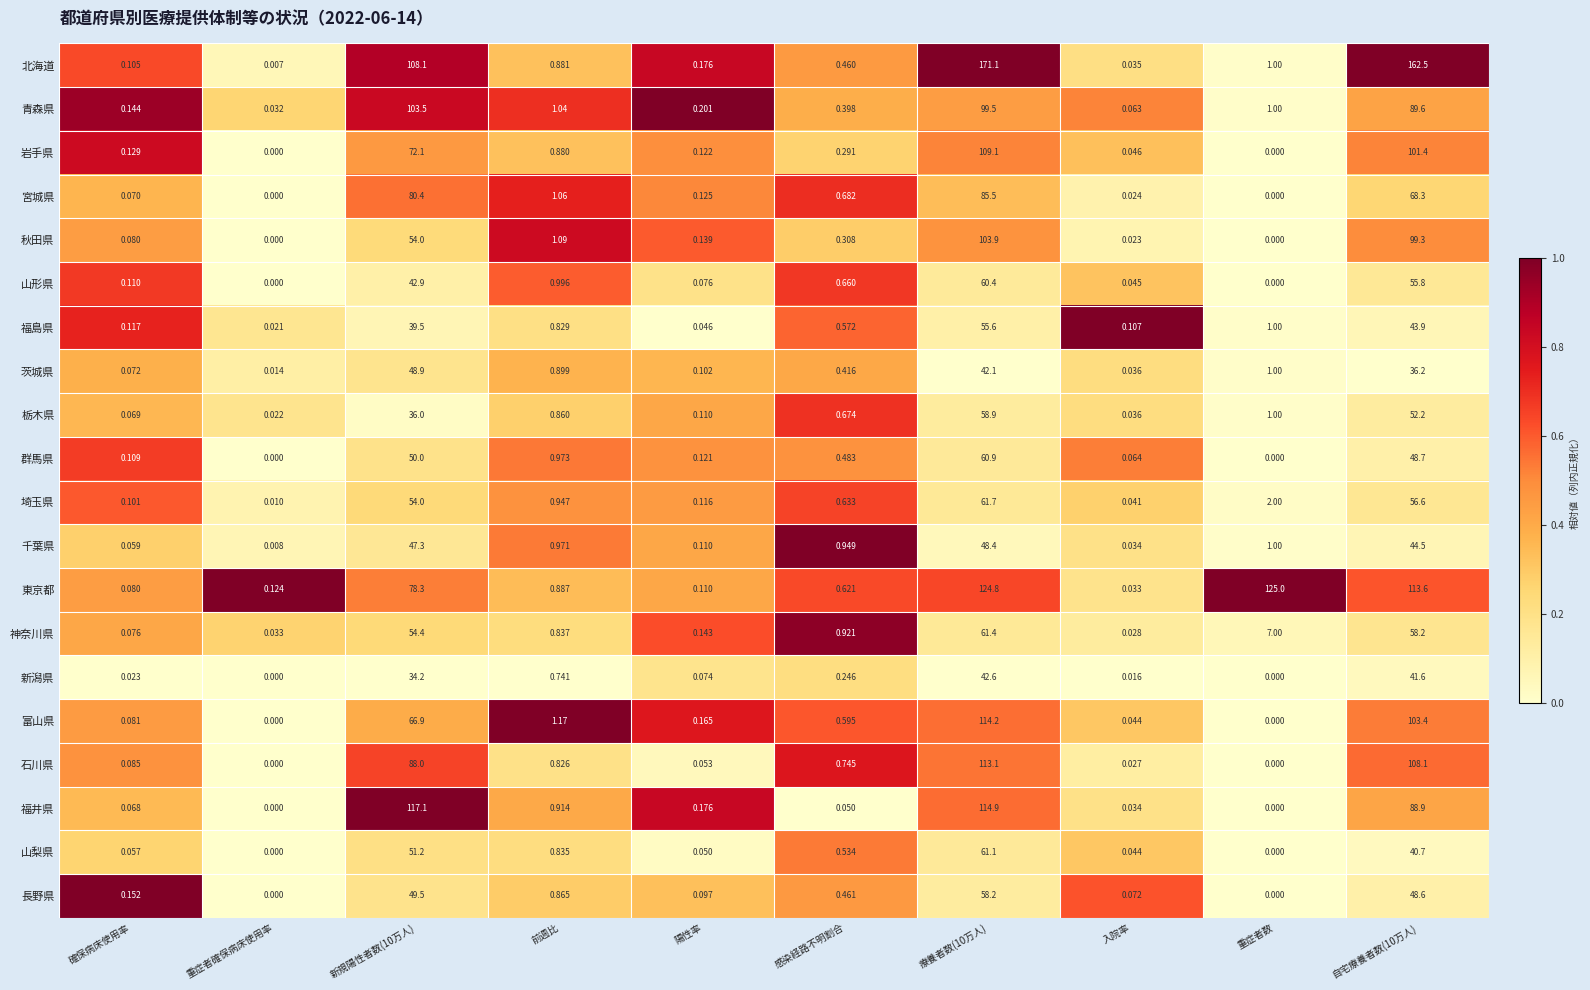

Which category has the lowest value in the 埼玉県 series?

重症者確保病床使用率